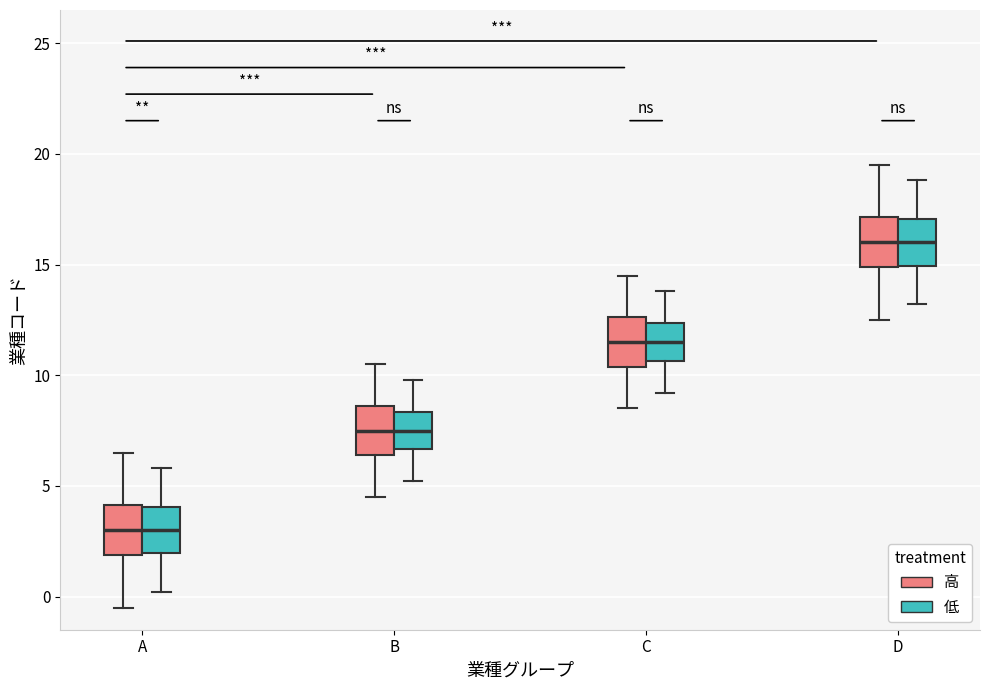

Where does the upper whisker of the box for D (低) end on the y-axis? The values are not printed on the chart, so give them approximately, as read against the axis.

19.0